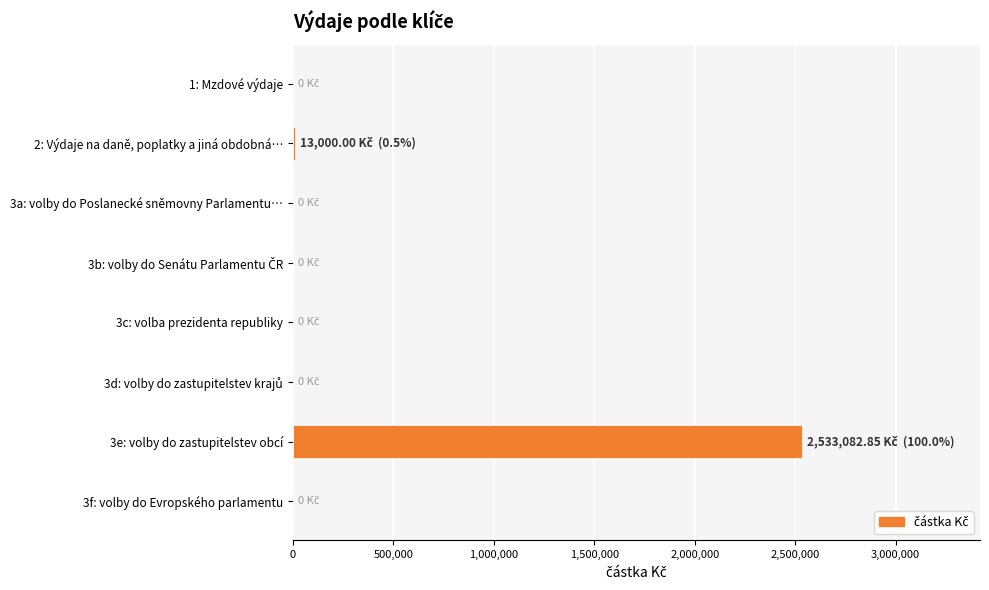

The value at 1: Mzdové výdaje is -1306033.9. True or false?

False